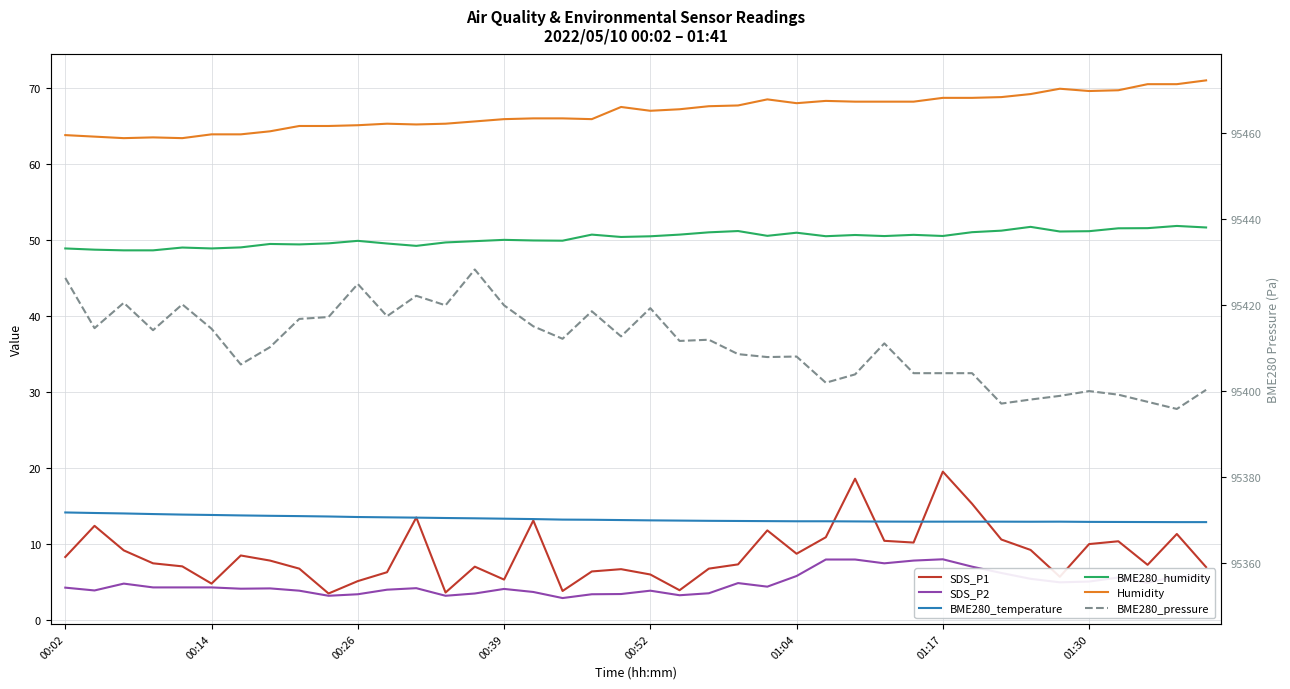

True or false: Humidity and SDS_P2 cross at least once.

False